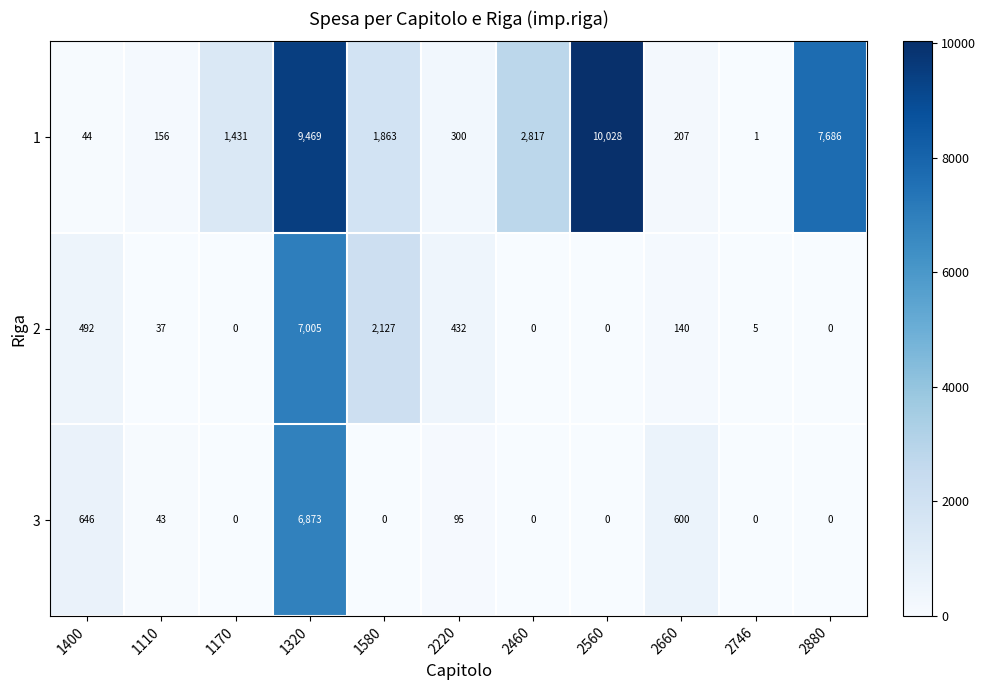

The 2 series shows 0 at 2560. True or false?

True